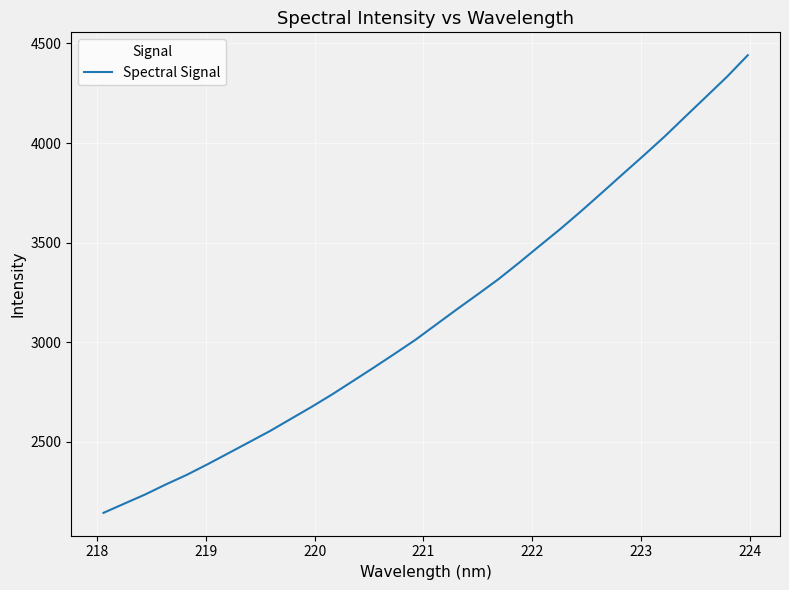

What is the difference between the maximum and minimum values?

2298.0